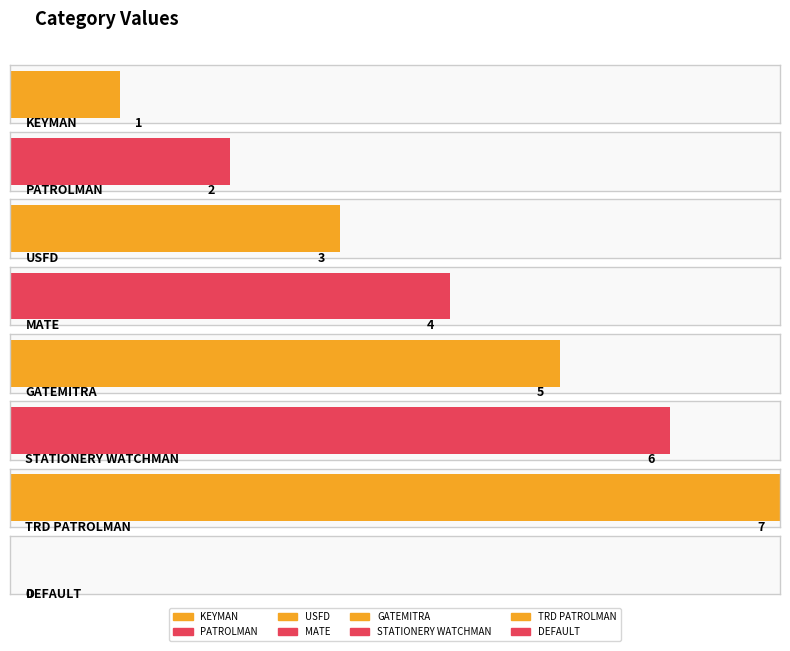

Is it true that the value at GATEMITRA is 3?

False